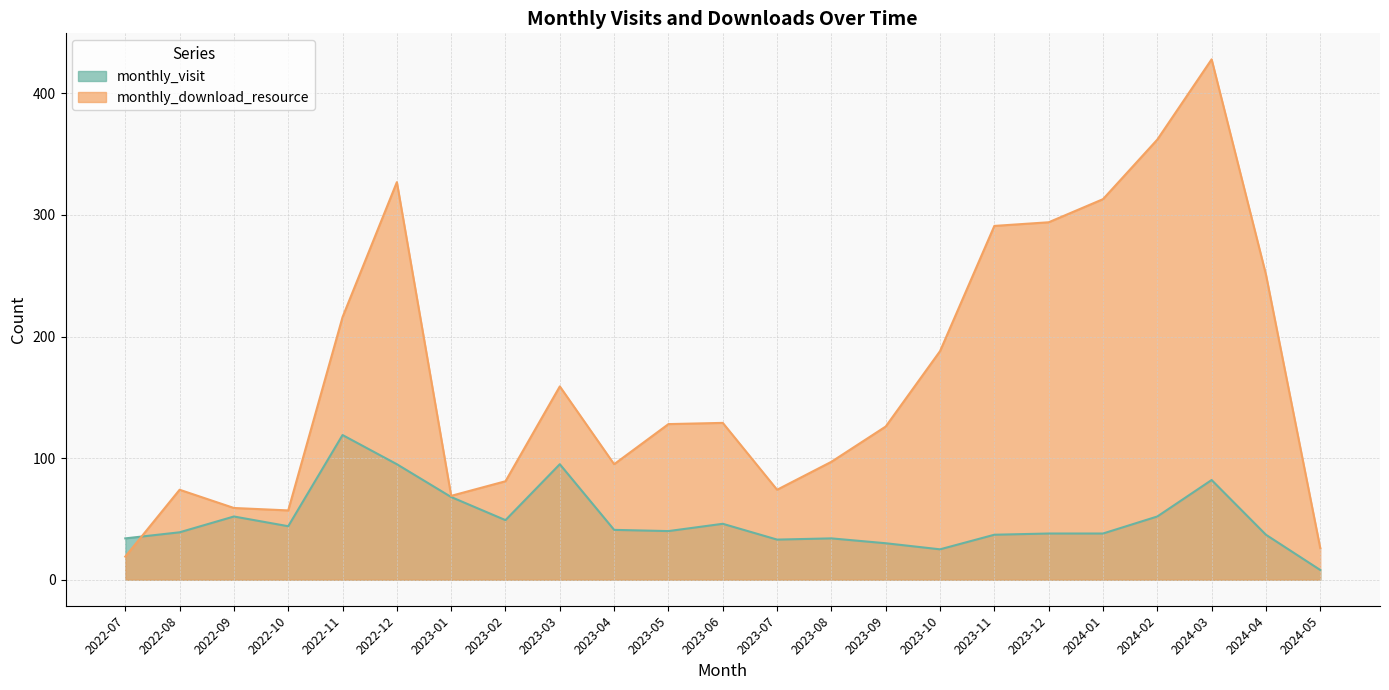

Rank the categories by monthly_download_resource value from highest to lowest.

2024-03, 2024-02, 2022-12, 2024-01, 2023-12, 2023-11, 2024-04, 2022-11, 2023-10, 2023-03, 2023-06, 2023-05, 2023-09, 2023-08, 2023-04, 2023-02, 2022-08, 2023-07, 2023-01, 2022-09, 2022-10, 2024-05, 2022-07